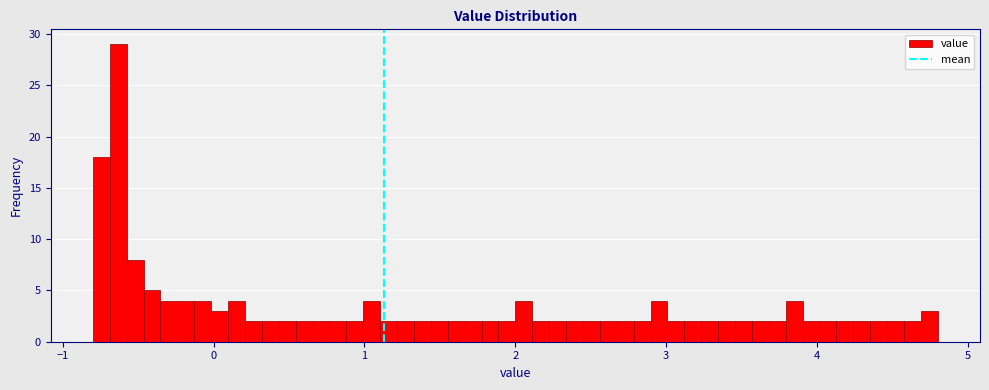

Around what value on the x-axis is the tallest bar? Give the approximate position of its centre, as read against the axis.

-0.6